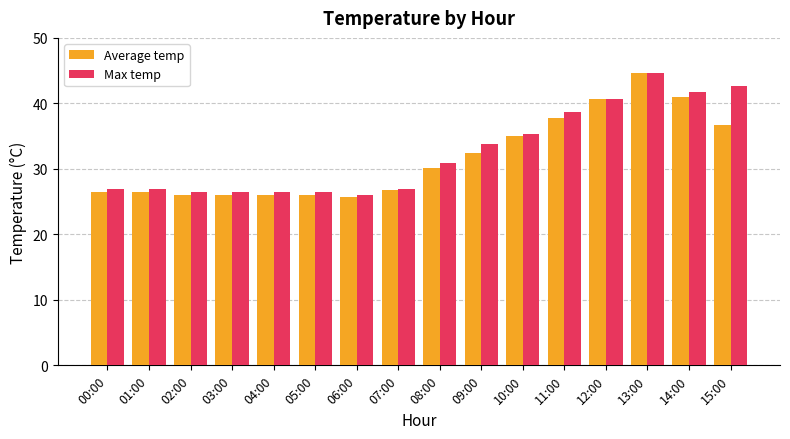

What are all the series names shown in the legend?

Average temp, Max temp